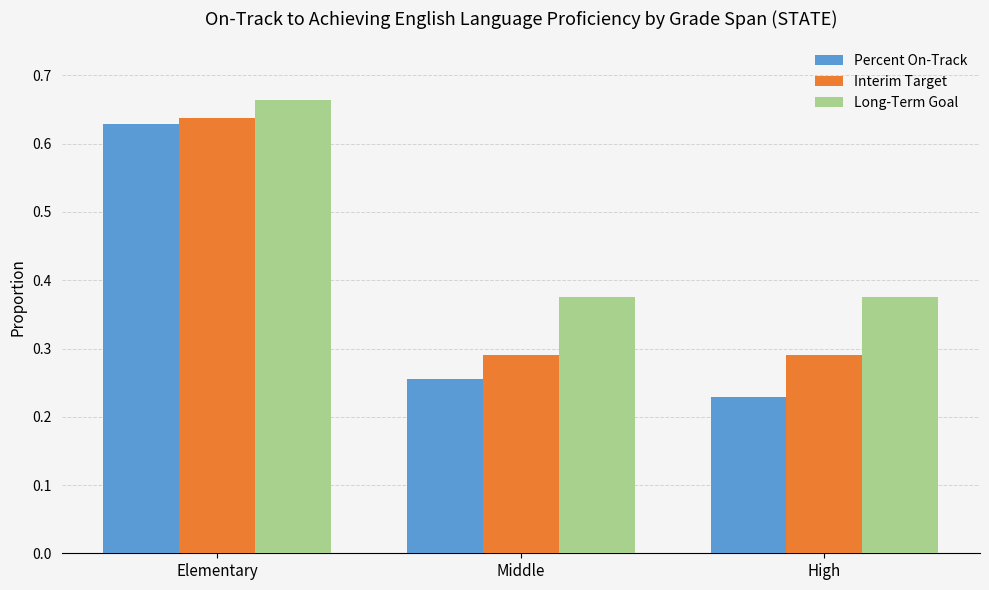

What position from the left is Middle?

2